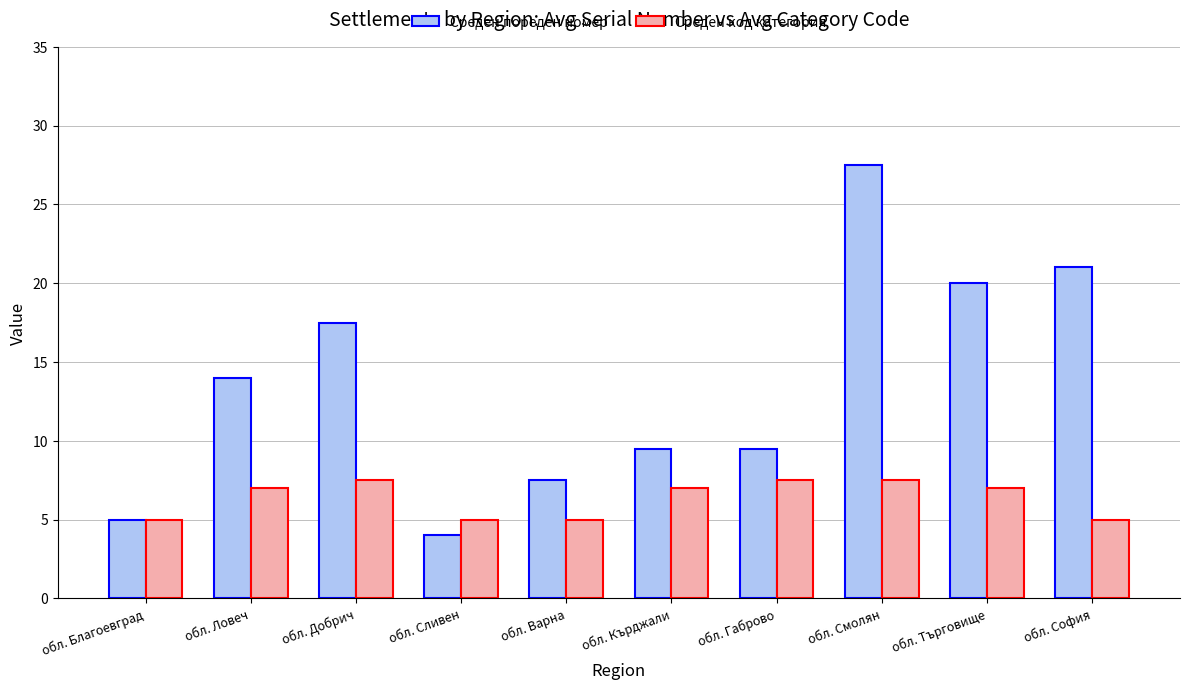

Are the bars horizontal?

No